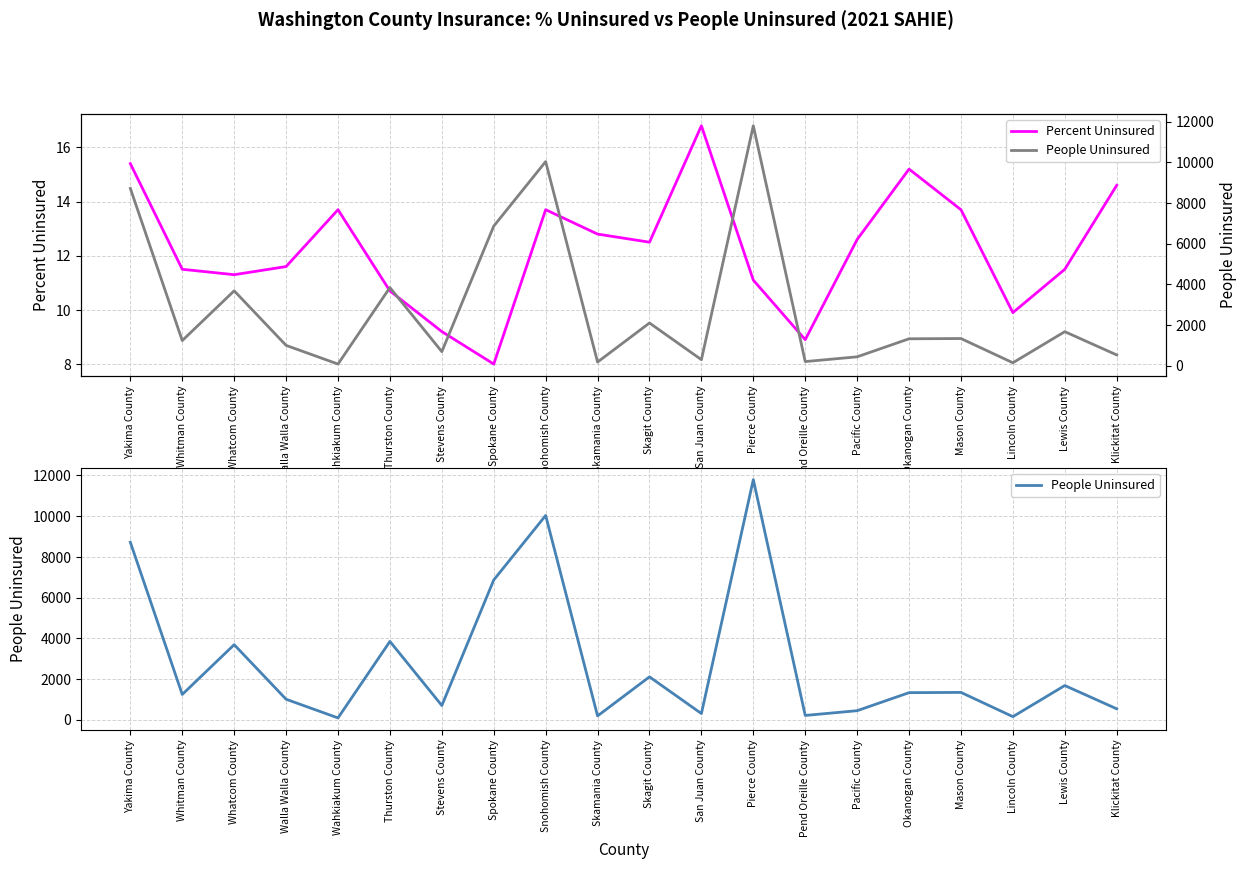

What is the spread (max minus min) of values at Whitman County?

1226.5